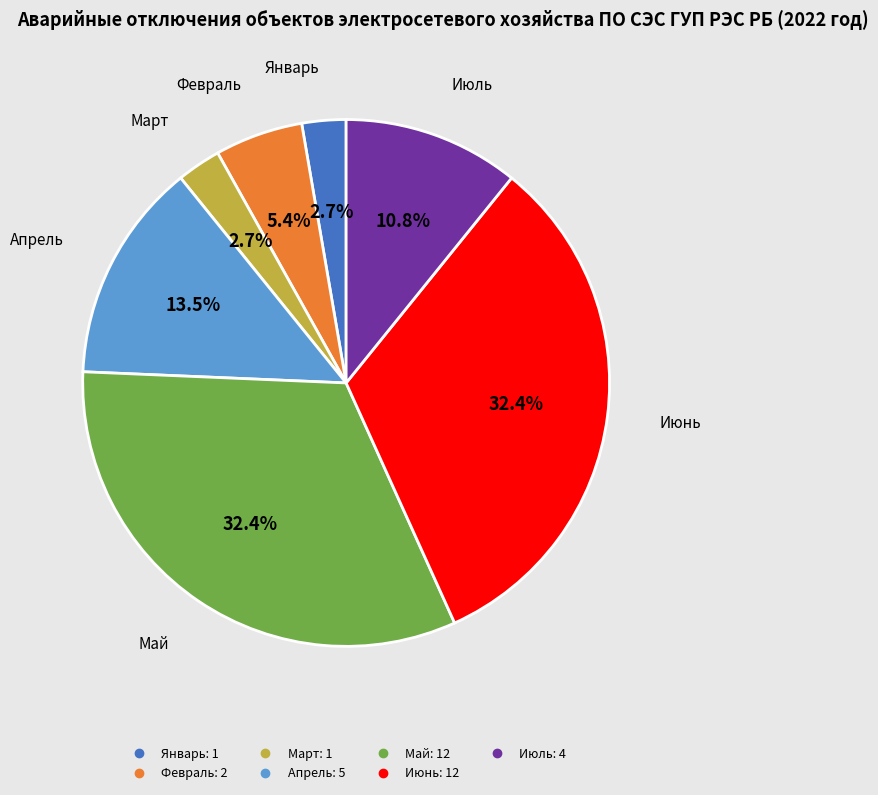

Is the sum of Июль and Июнь greater than half?

No